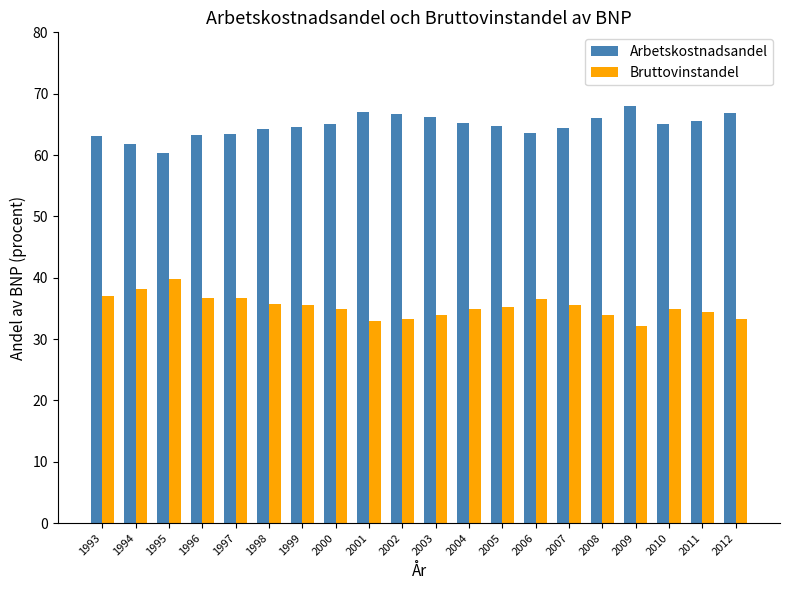

List the series in order of their overall mean, lowest first.

Bruttovinstandel, Arbetskostnadsandel